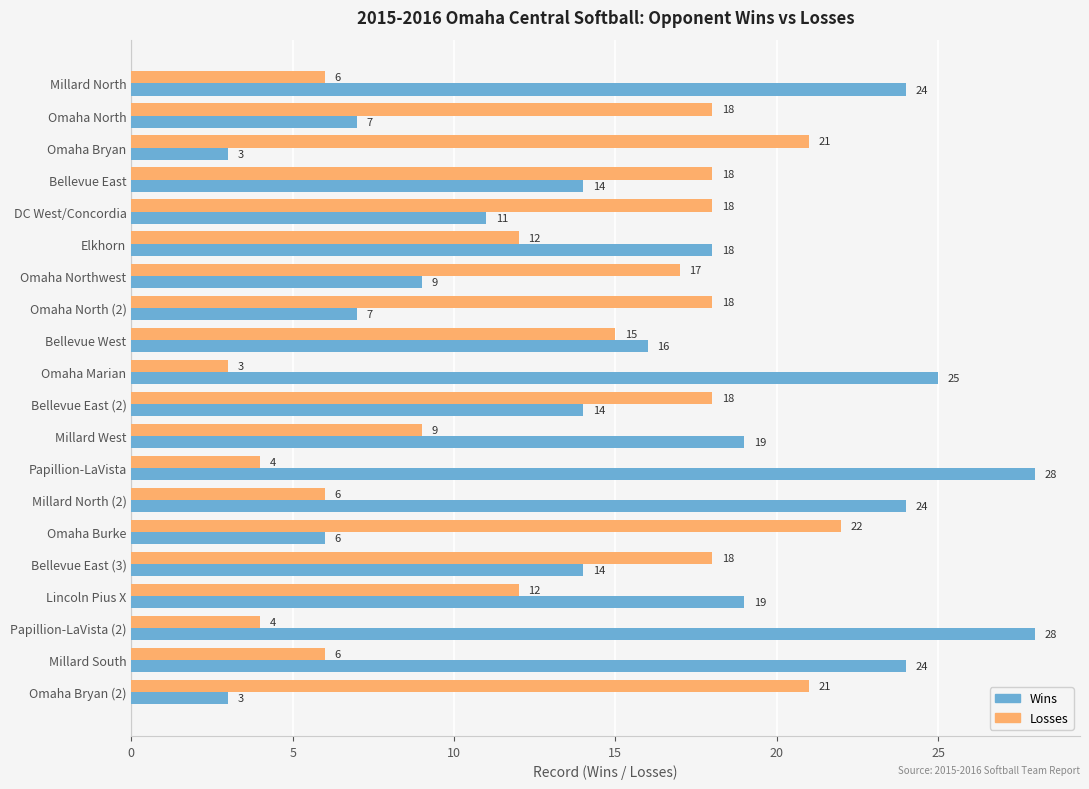

What is the minimum value shown in the chart?

3